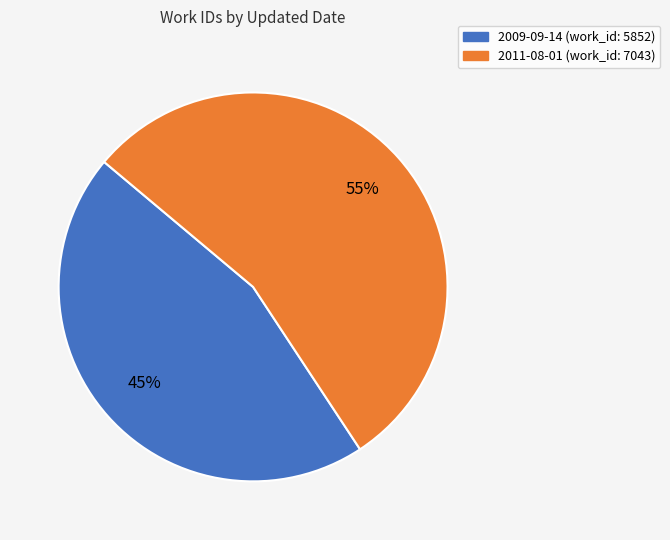

To the nearest percent, what is the average slice percentage?

50%